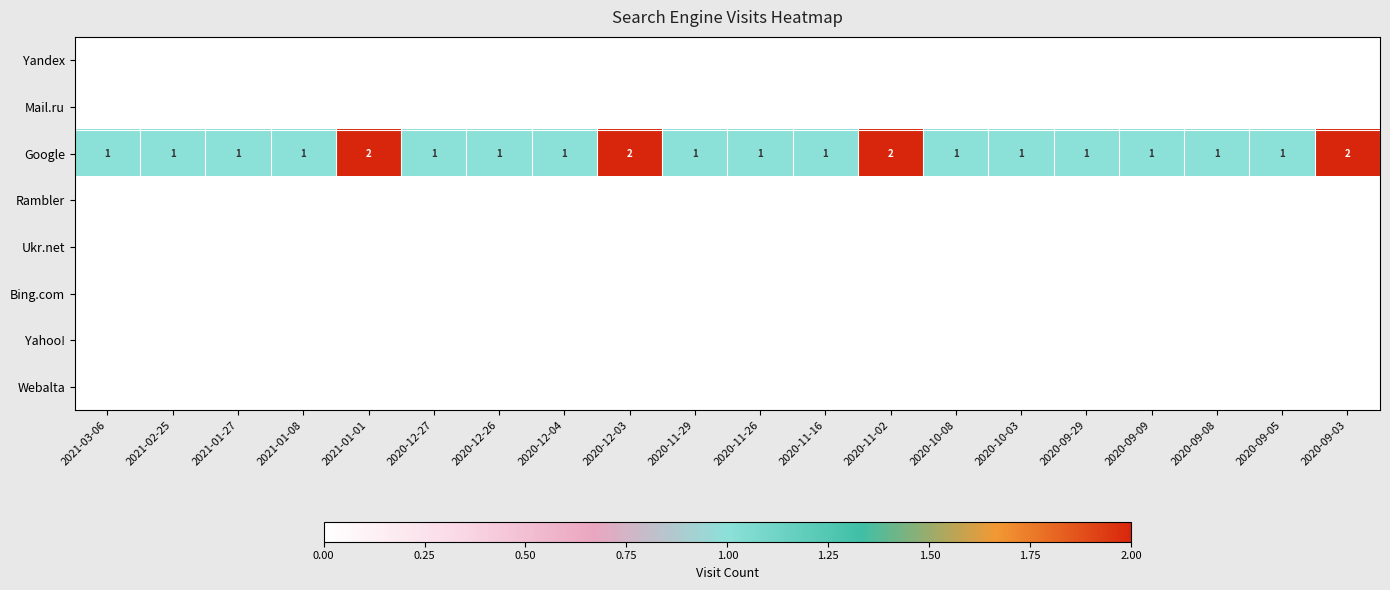

What is the spread (max minus min) of values at 2020-12-03?

2